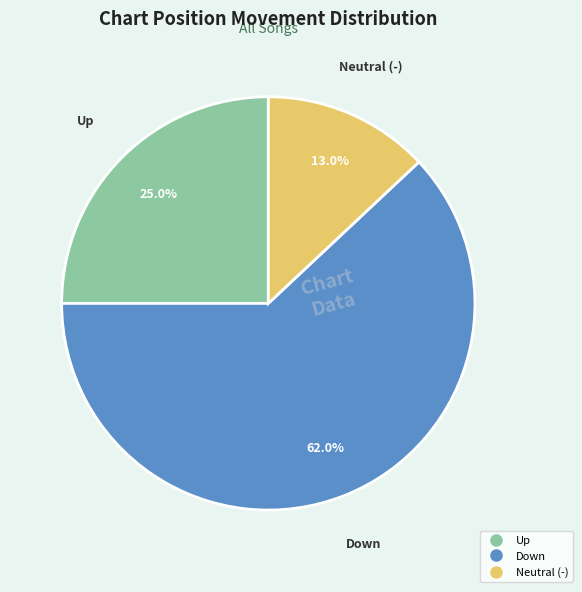

Is there a majority slice in this chart?

Yes